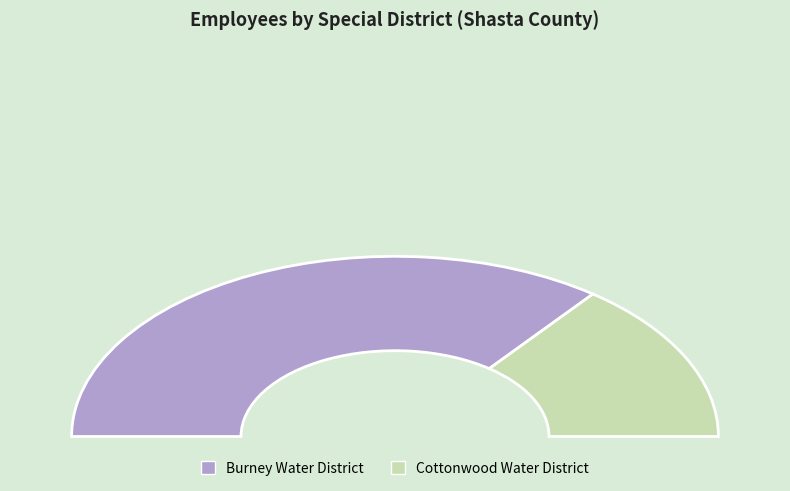

What percentage do Burney Water District and Cottonwood Water District together represent?

100.0%